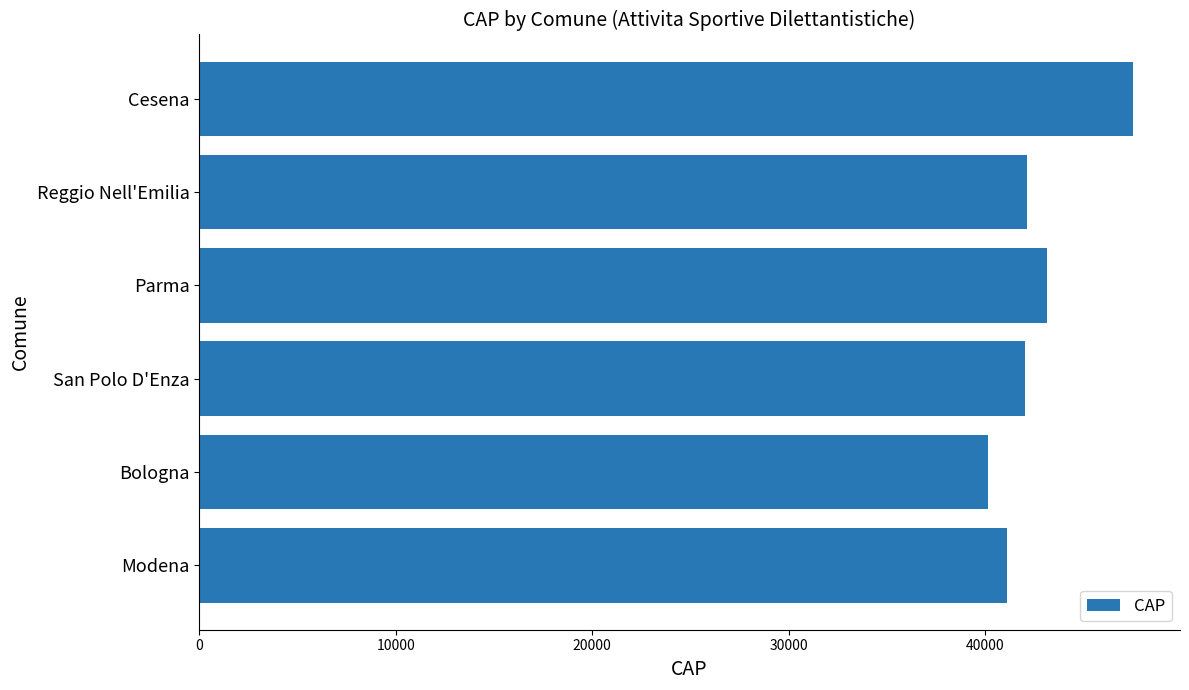

Which label corresponds to the smallest value in the chart?

Bologna